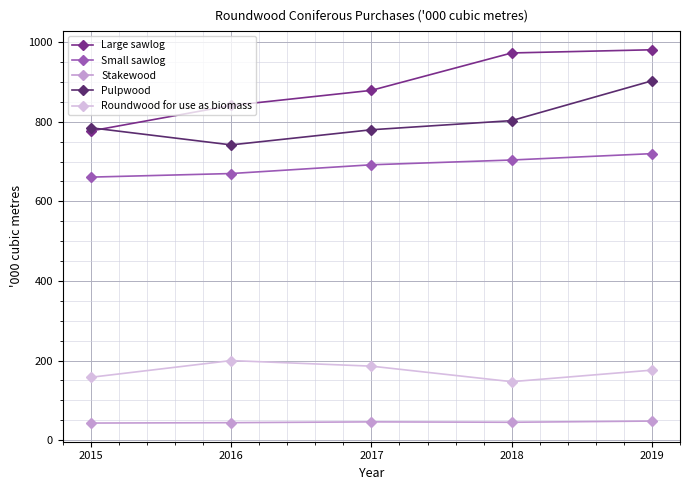

What are all the series names shown in the legend?

Large sawlog, Small sawlog, Stakewood, Pulpwood, Roundwood for use as biomass